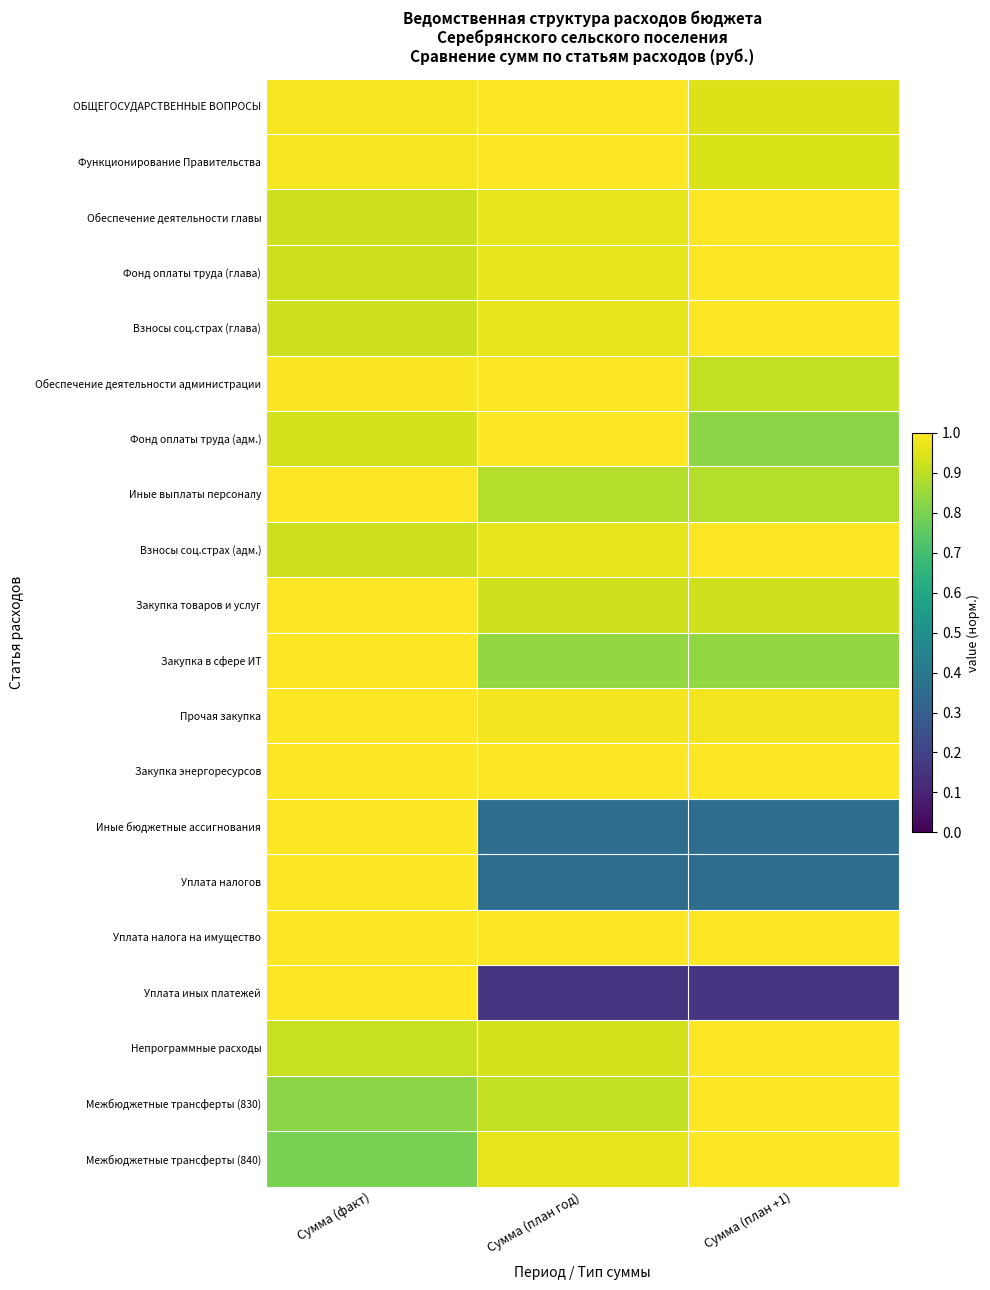

Reading left to right, list all the values displayed in this chart.

ОБЩЕГОСУДАРСТВЕННЫЕ ВОПРОСЫ: Сумма (факт)=1.0	Сумма (план год)=1.0	Сумма (план +1)=0.9
Функционирование Правительства: Сумма (факт)=1.0	Сумма (план год)=1.0	Сумма (план +1)=0.9
Обеспечение деятельности главы: Сумма (факт)=0.9	Сумма (план год)=1.0	Сумма (план +1)=1.0
Фонд оплаты труда (глава): Сумма (факт)=0.9	Сумма (план год)=1.0	Сумма (план +1)=1.0
Взносы соц.страх (глава): Сумма (факт)=0.9	Сумма (план год)=1.0	Сумма (план +1)=1.0
Обеспечение деятельности администрации: Сумма (факт)=1.0	Сумма (план год)=1.0	Сумма (план +1)=0.9
Фонд оплаты труда (адм.): Сумма (факт)=0.9	Сумма (план год)=1.0	Сумма (план +1)=0.8
Иные выплаты персоналу: Сумма (факт)=1.0	Сумма (план год)=0.9	Сумма (план +1)=0.9
Взносы соц.страх (адм.): Сумма (факт)=0.9	Сумма (план год)=1.0	Сумма (план +1)=1.0
Закупка товаров и услуг: Сумма (факт)=1.0	Сумма (план год)=0.9	Сумма (план +1)=0.9
Закупка в сфере ИТ: Сумма (факт)=1.0	Сумма (план год)=0.8	Сумма (план +1)=0.8
Прочая закупка: Сумма (факт)=1.0	Сумма (план год)=1.0	Сумма (план +1)=1.0
Закупка энергоресурсов: Сумма (факт)=1.0	Сумма (план год)=1.0	Сумма (план +1)=1.0
Иные бюджетные ассигнования: Сумма (факт)=1.0	Сумма (план год)=0.4	Сумма (план +1)=0.4
Уплата налогов: Сумма (факт)=1.0	Сумма (план год)=0.4	Сумма (план +1)=0.4
Уплата налога на имущество: Сумма (факт)=1.0	Сумма (план год)=1.0	Сумма (план +1)=1.0
Уплата иных платежей: Сумма (факт)=1.0	Сумма (план год)=0.1	Сумма (план +1)=0.1
Непрограммные расходы: Сумма (факт)=0.9	Сумма (план год)=0.9	Сумма (план +1)=1.0
Межбюджетные трансферты (830): Сумма (факт)=0.8	Сумма (план год)=0.9	Сумма (план +1)=1.0
Межбюджетные трансферты (840): Сумма (факт)=0.8	Сумма (план год)=1.0	Сумма (план +1)=1.0